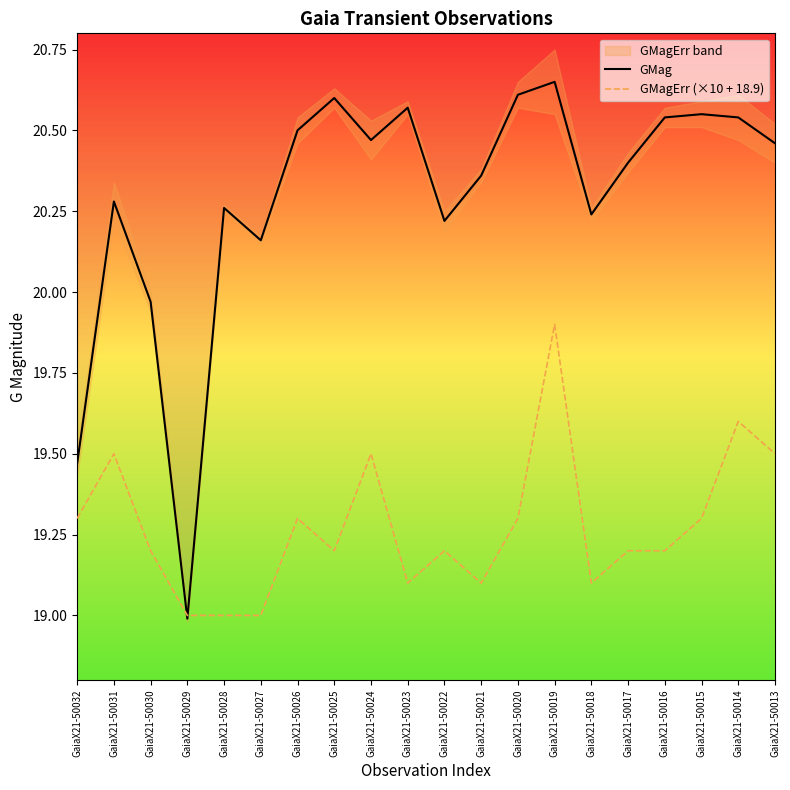

What is the lowest value of the GMagErr (×10 + 18.9) series?

19.0